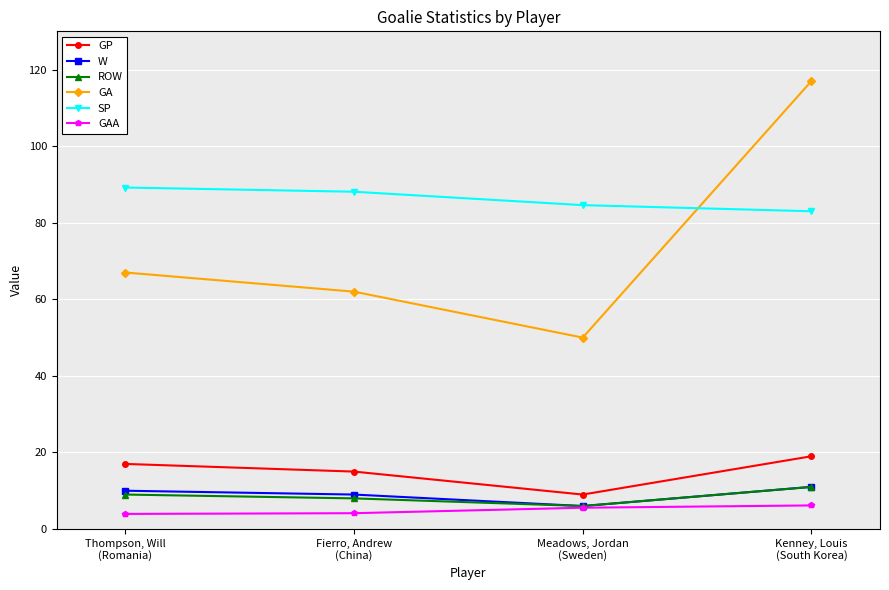

Between Fierro, Andrew
(China) and Kenney, Louis
(South Korea), which series saw the biggest shift?

GA